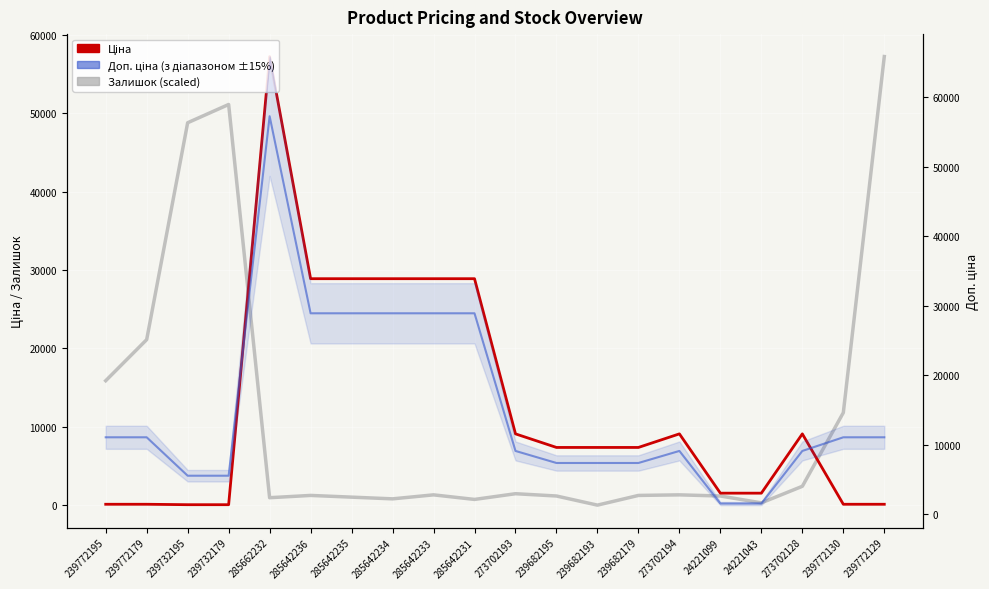

Reading left to right, extract all data points from this chart.

Ціна: 239772195=110.5	239772179=110.5	239732195=55.3	239732179=55.3	285662232=57235.5	285642236=28890.3	285642235=28890.3	285642234=28890.3	285642233=28890.3	285642231=28890.3	273702193=9092.0	239682195=7360.2	239682193=7360.2	239682179=7360.2	273702194=9092.0	24221099=1526.8	24221043=1526.8	273702128=9092.0	239772130=110.5	239772129=110.5
Залишок (scaled): 239772195=15874.5	239772179=21117.4	239732195=48788.5	239732179=51118.7	285662232=946.6	285642236=1237.9	285642235=1019.5	285642234=801.0	285642233=1310.7	285642231=728.2	273702193=1456.4	239682195=1165.1	239682193=0.0	239682179=1237.9	273702194=1310.7	24221099=1165.1	24221043=291.3	273702128=2403.0	239772130=11796.6	239772129=57235.5
Доп. ціна: 239772195=11055.0	239772179=11055.0	239732195=5528.0	239732179=5528.0	285662232=57235.5	285642236=28890.3	285642235=28890.3	285642234=28890.3	285642233=28890.3	285642231=28890.3	273702193=9092.0	239682195=7360.2	239682193=7360.2	239682179=7360.2	273702194=9092.0	24221099=1527.0	24221043=1527.0	273702128=9092.0	239772130=11055.0	239772129=11055.0